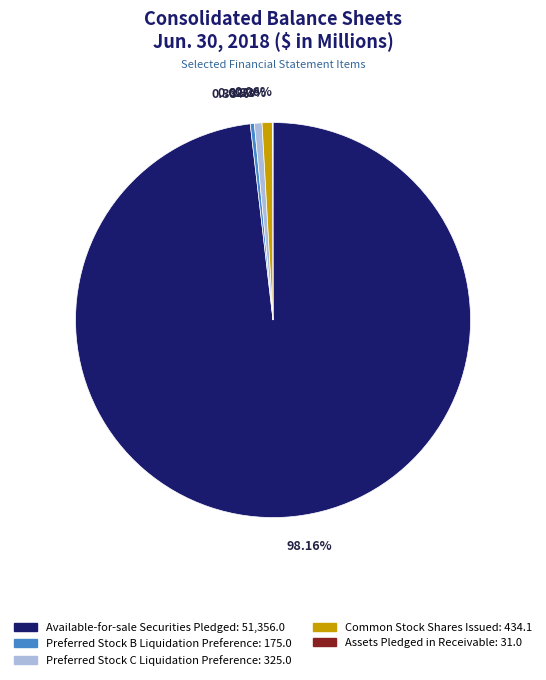

What percentage is the Available-for-sale Securities Pledged slice, to the nearest percent?

98%